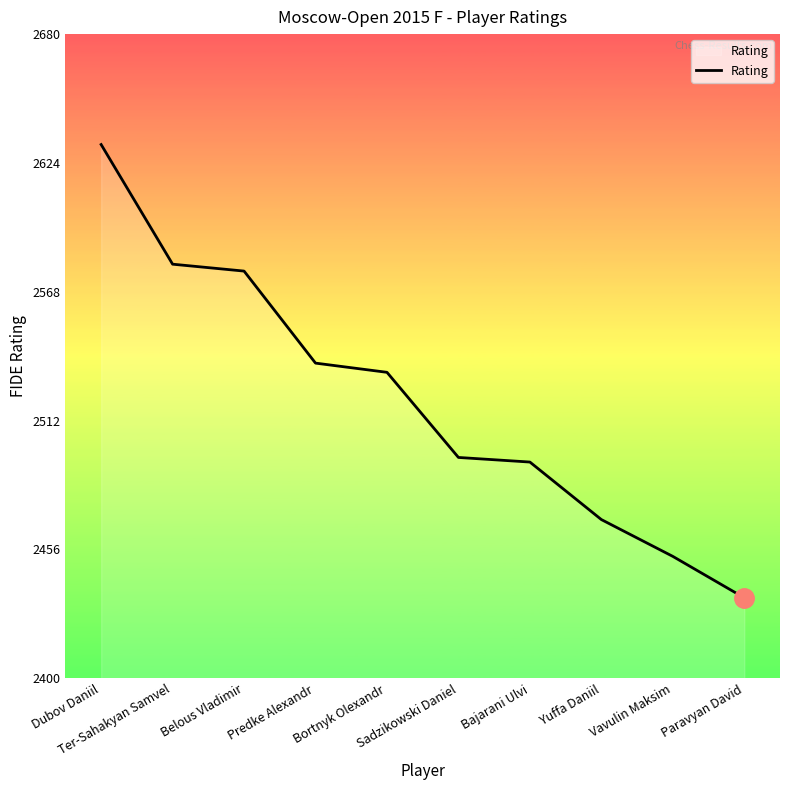

Which label corresponds to the smallest value in the chart?

Paravyan David